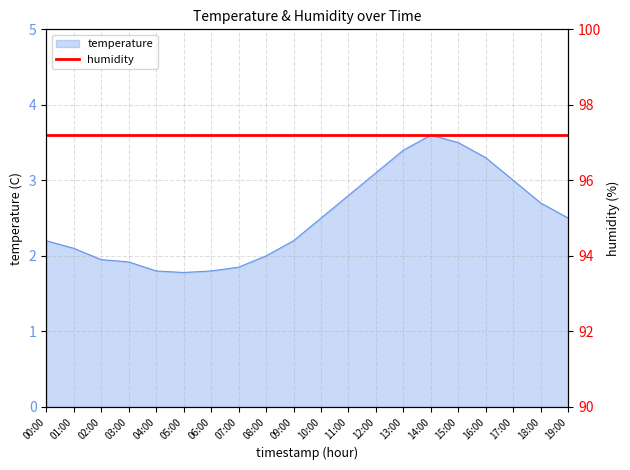

Approximately how many times larger is the value at 05:00 compared to 19:00?

0.7